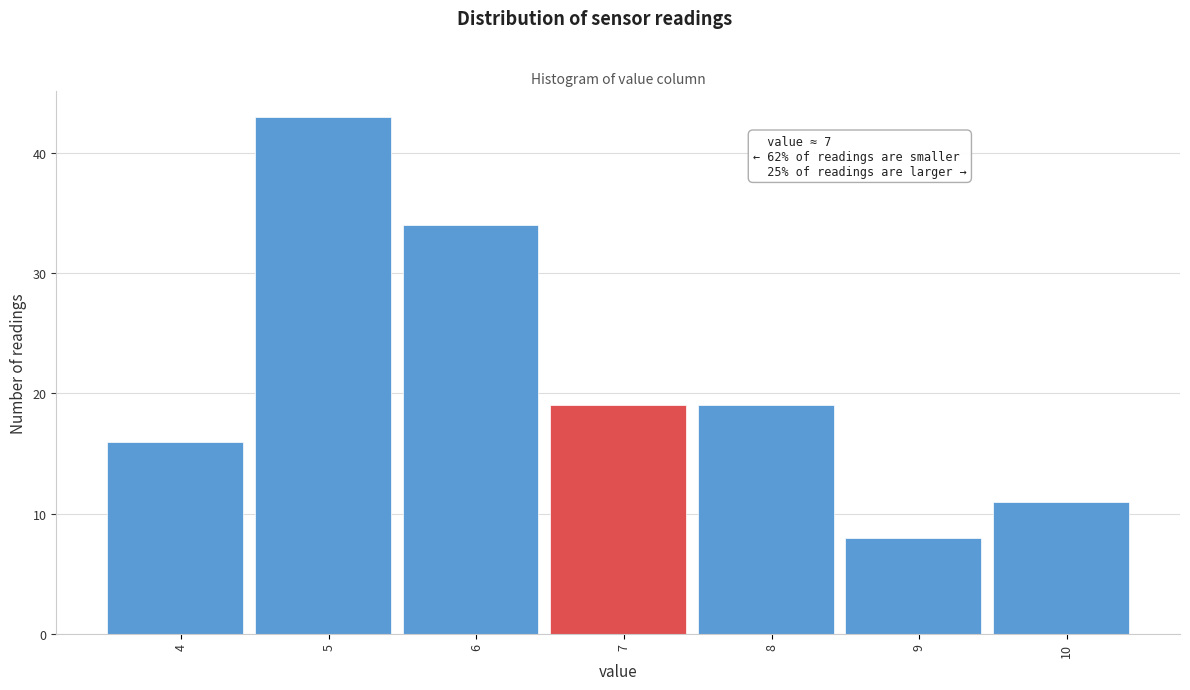

Reading right to left, transcribe all the data shown in this chart.

11	8	19	19	34	43	16